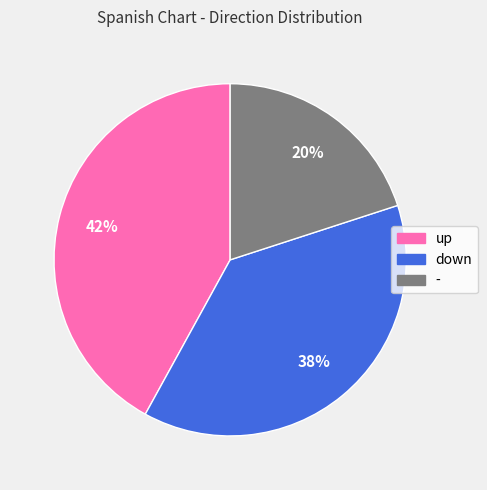

Is it true that - is 34% of the pie?

False